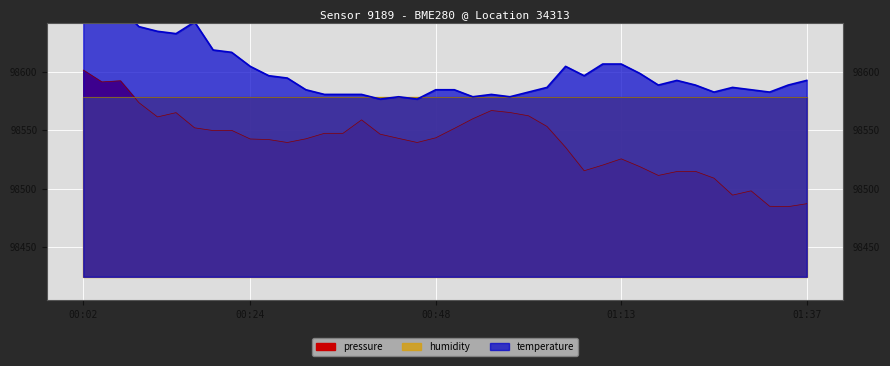

Where does the pressure series first go above 98543?

00:02